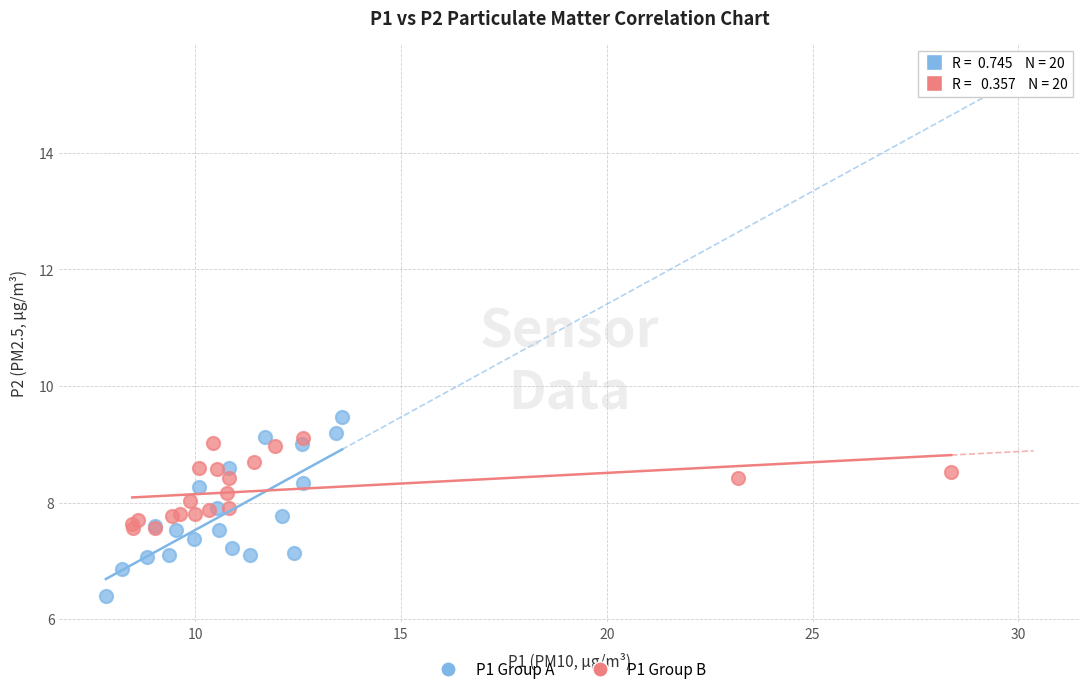

Which series has the largest Y range (max minus min)?

P1 Group A